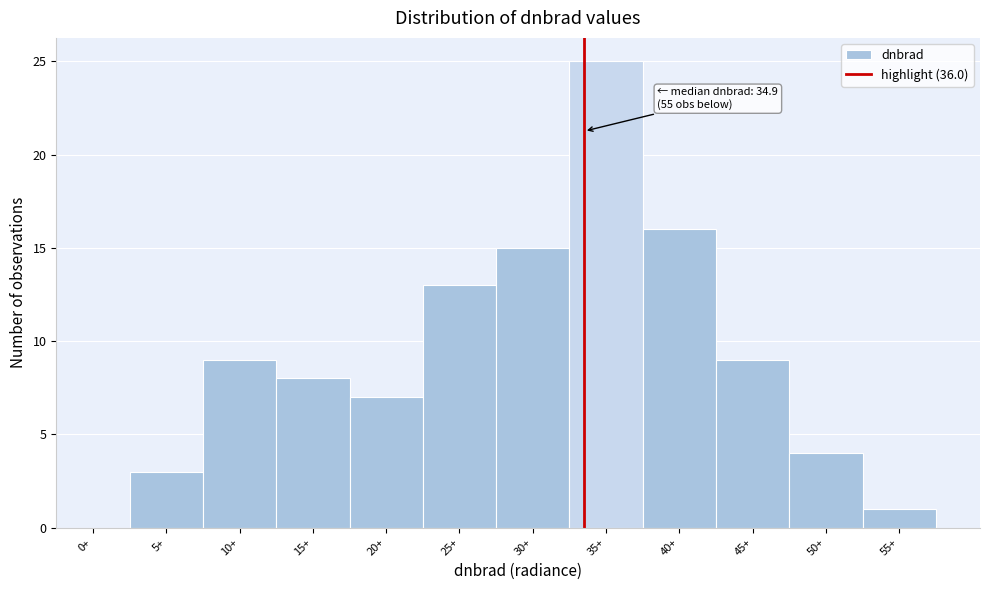

Reading left to right, list all the values displayed in this chart.

0+=0	5+=3	10+=9	15+=8	20+=7	25+=13	30+=15	35+=25	40+=16	45+=9	50+=4	55+=1